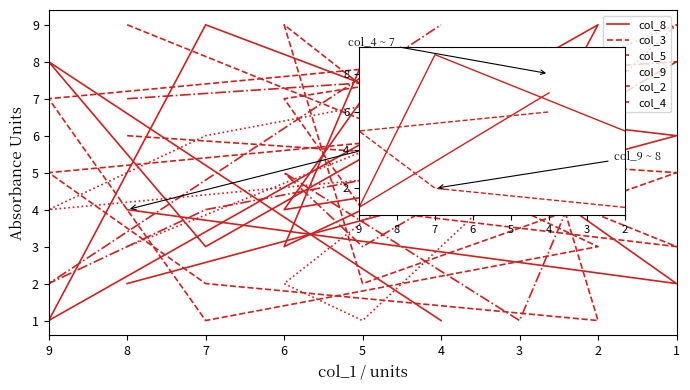

How many interior local valleys does the col_2 series have?

2